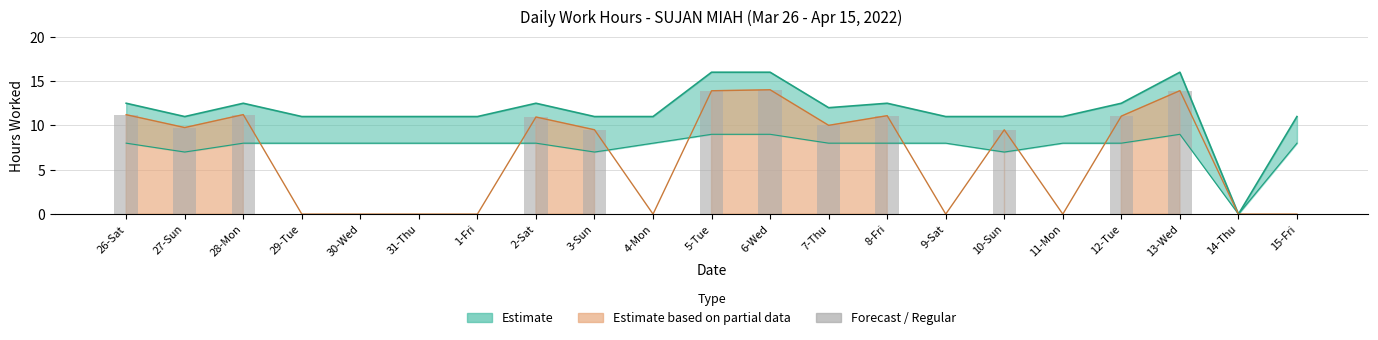

What is the change in value from 9-Sat to 10-Sun?

+9.5